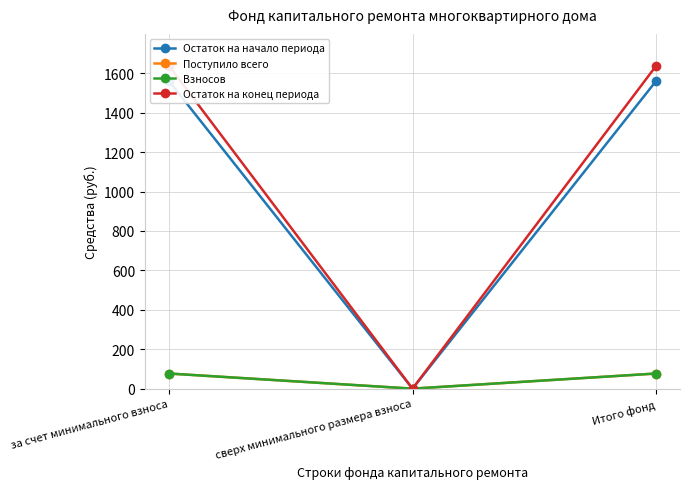

Reading left to right, extract all data points from this chart.

Остаток на начало периода: 1560.2	0.0	1560.2
Поступило всего: 76.7	0.0	76.7
Взносов: 76.7	0.0	76.7
Остаток на конец периода: 1636.9	0.0	1636.9